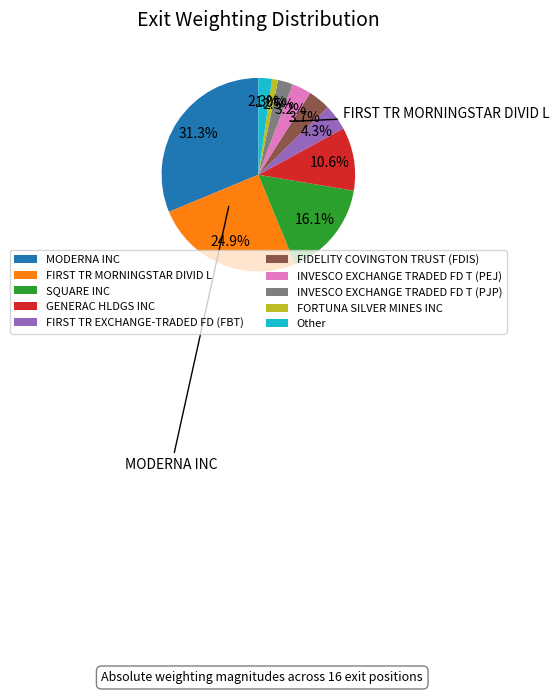

Does any single category account for the majority?

No